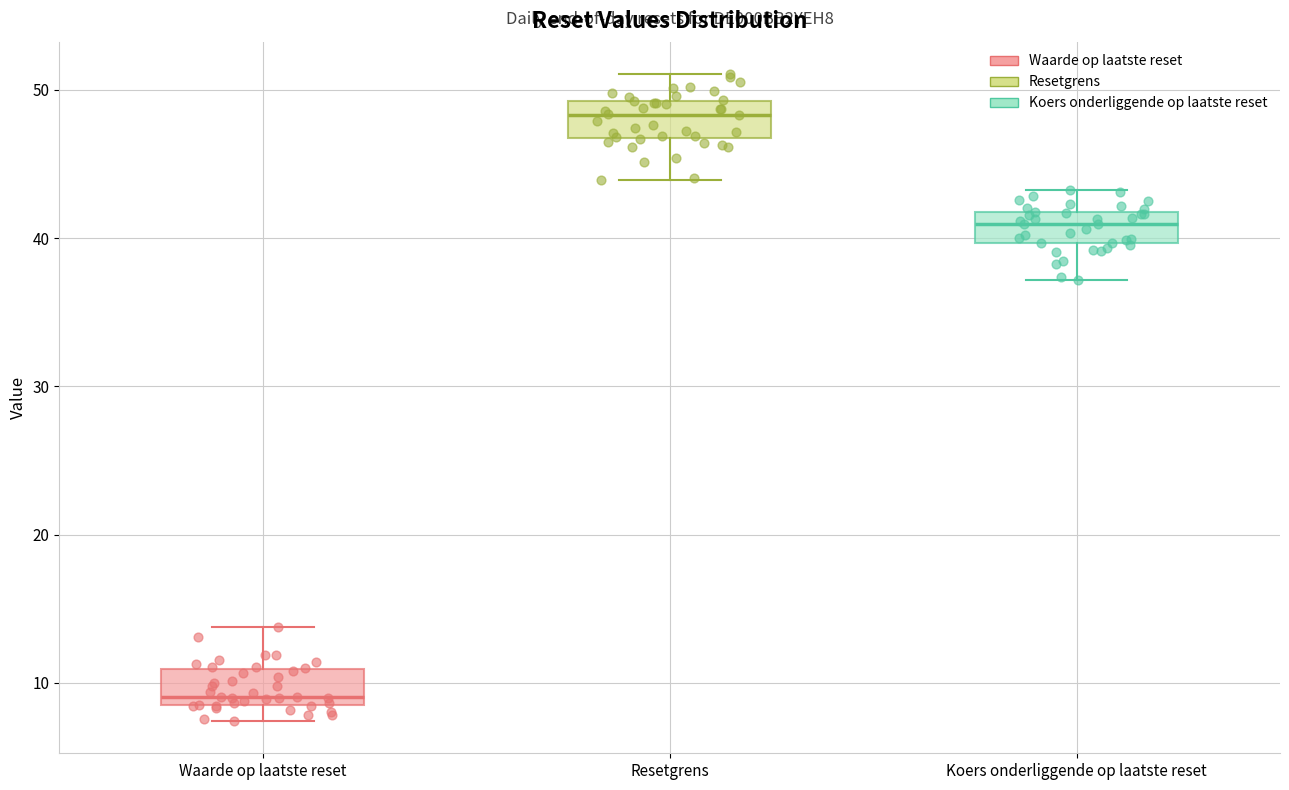

Reading left to right, read every box against the y-axis: the position of its median line, the range the box covers, and the ends of its whiskers. The values are not printed on the chart, so give them approximately, as read against the axis.

Waarde op laatste reset: median 9, box 8 to 11, whiskers 7 to 14
Resetgrens: median 48, box 47 to 49, whiskers 44 to 51
Koers onderliggende op laatste reset: median 41, box 40 to 42, whiskers 37 to 43